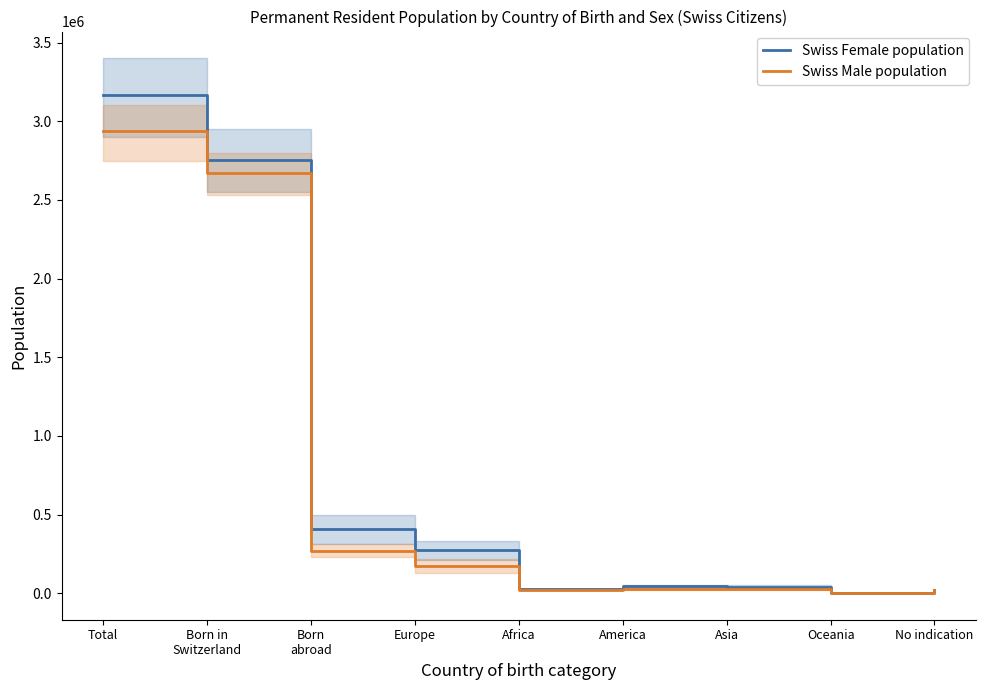

Which series has the widest spread of values?

Swiss Female population